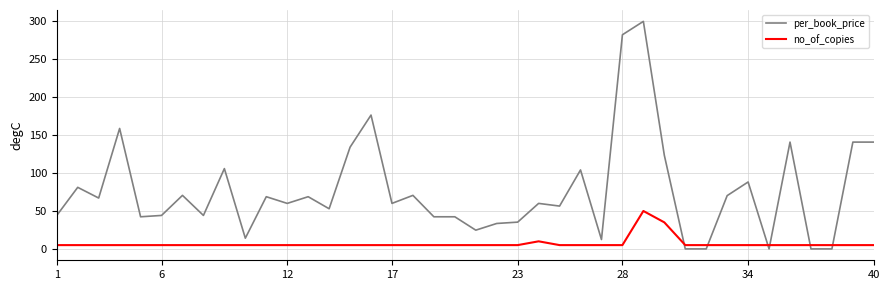

What is the greatest value displayed?

300.0